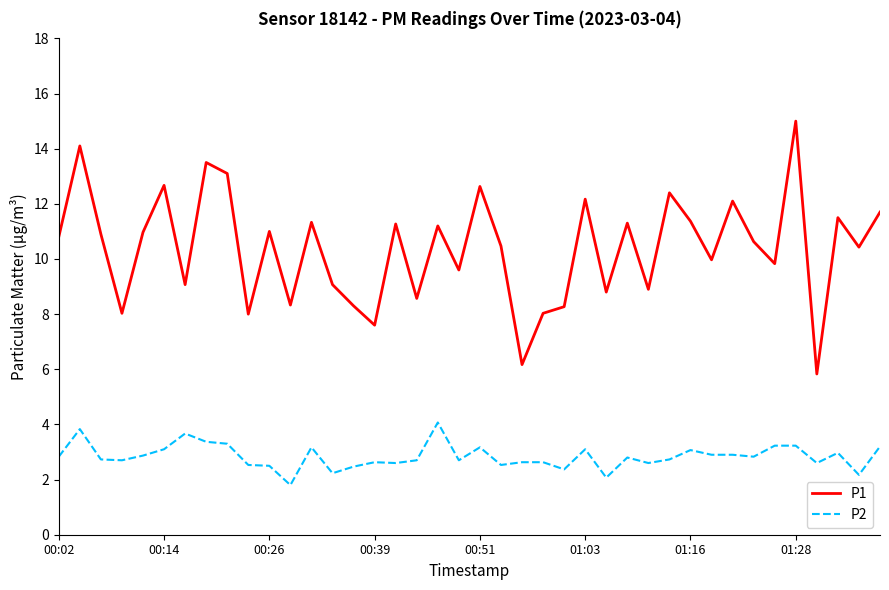

What is the sum of all P2 values?

113.5